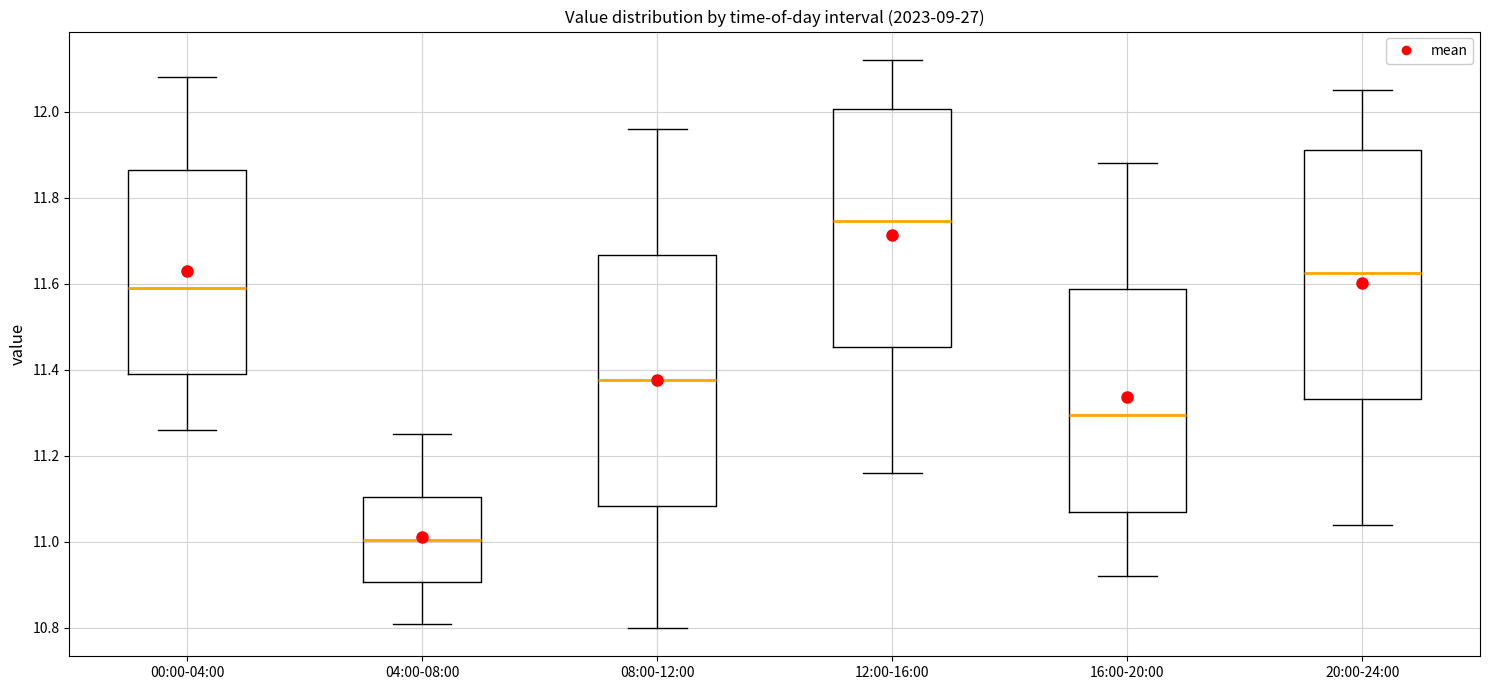

Which box's median line is the highest?

12:00-16:00